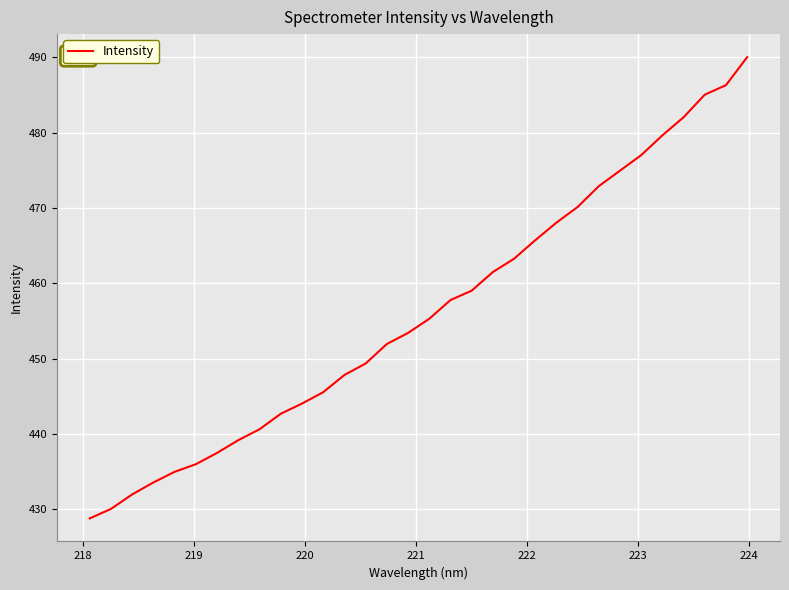

True or false: the data has more than 1 interior local peaks.

False